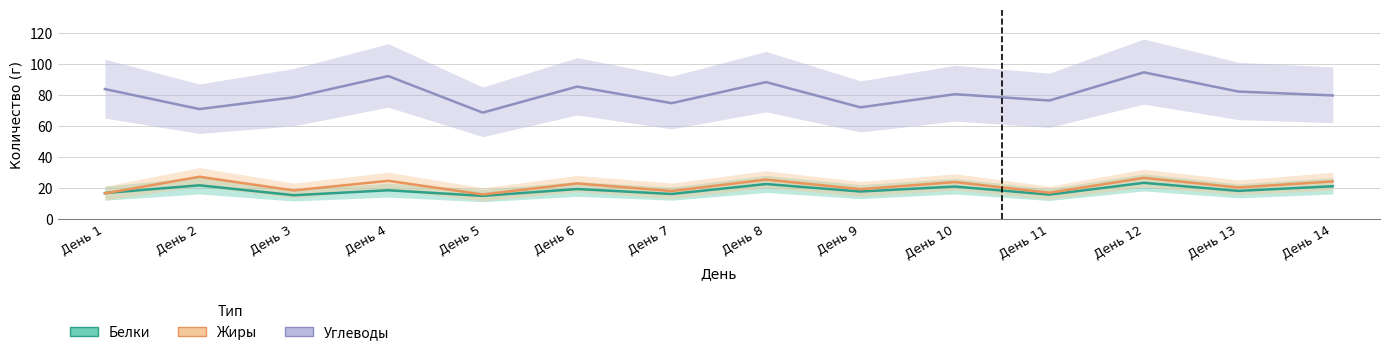

Reading right to left, list all the values displayed in this chart.

Белки: 21.0	18.0	23.2	15.6	20.8	17.6	22.4	16.0	19.2	14.8	18.4	15.2	21.6	16.6
Жиры: 24.1	20.2	26.4	16.8	23.7	19.1	25.3	17.9	22.8	15.7	24.5	18.3	27.1	16.4
Углеводы: 79.6	82.1	94.5	76.3	80.4	71.9	88.2	74.6	85.3	68.5	92.1	78.4	70.8	83.7